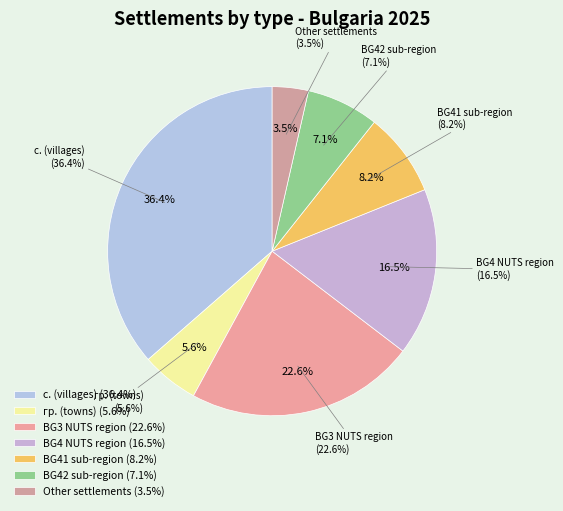

Does any single category account for the majority?

No